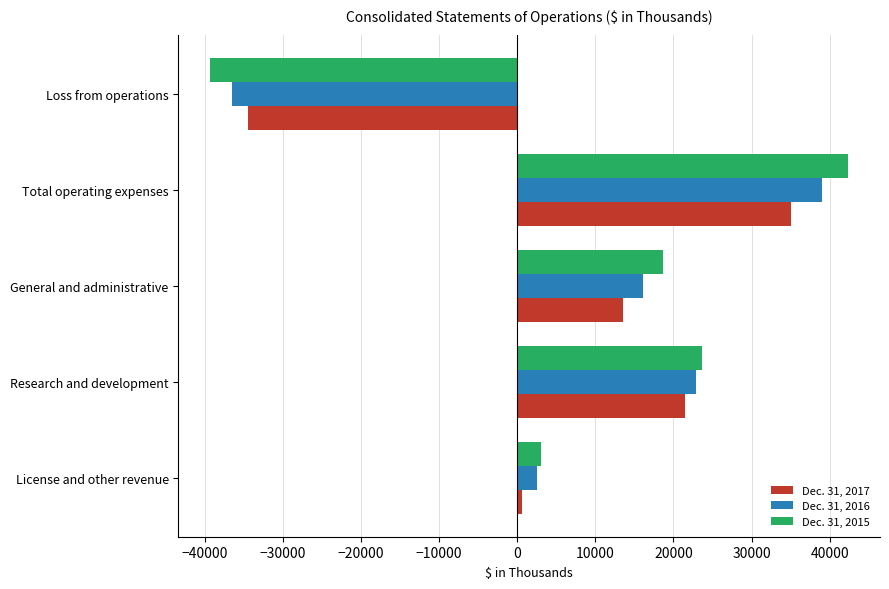

What is the average value of the Dec. 31, 2016 series?

8814